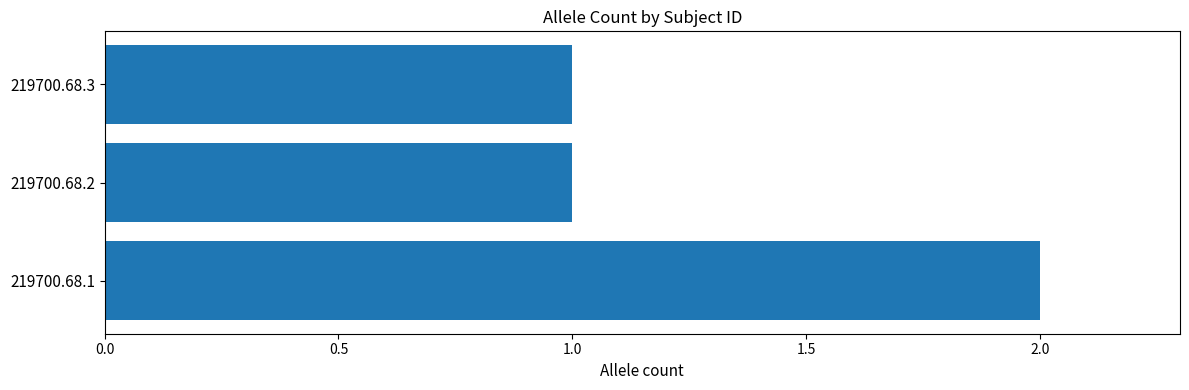

Which category has the highest value across all series?

219700.68.1